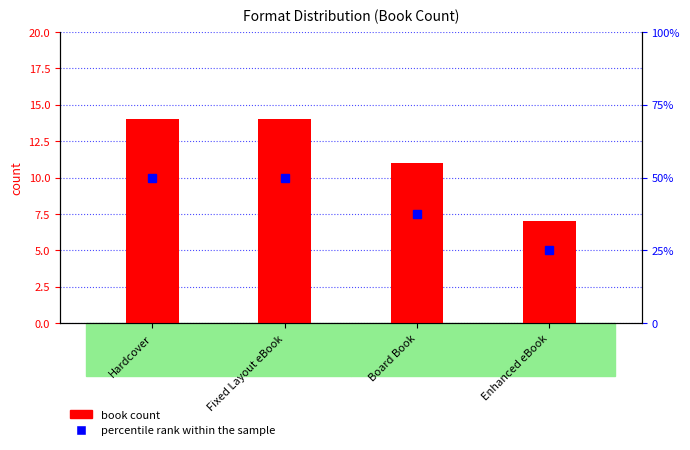

True or false: percentile rank within the sample has a value of 37.5 at Board Book.

True